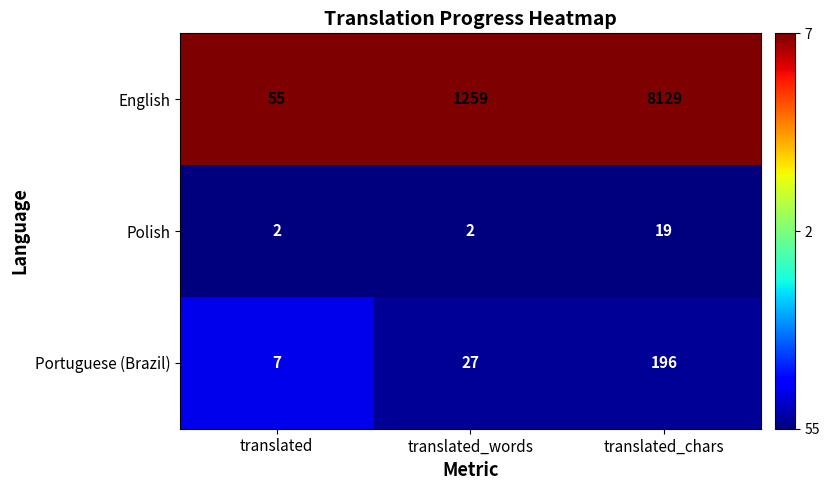

Reading left to right, list all the values displayed in this chart.

English: translated=55	translated_words=1259	translated_chars=8129
Polish: translated=2	translated_words=2	translated_chars=19
Portuguese (Brazil): translated=7	translated_words=27	translated_chars=196